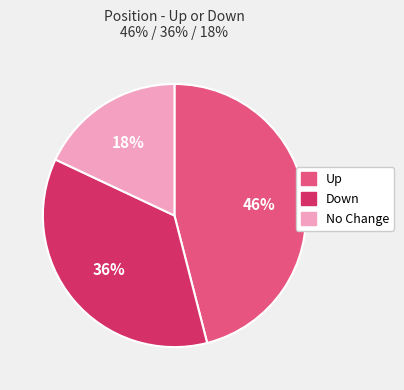

To the nearest percent, what is the difference between the largest and smallest slice percentages?

28%